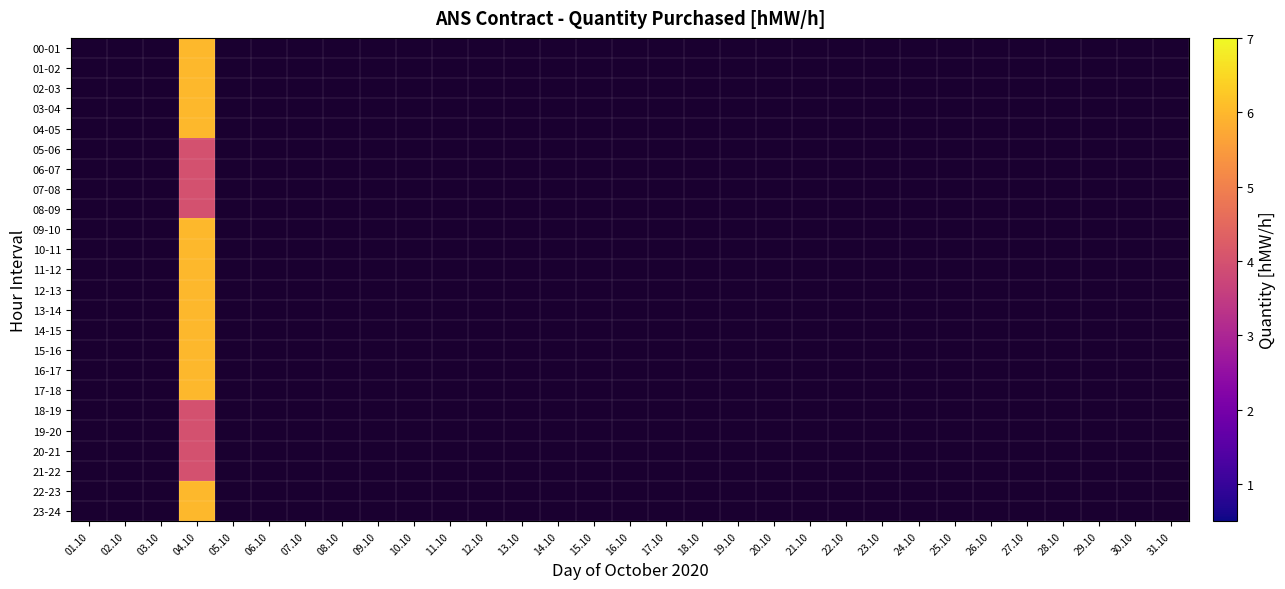

How many distinct data groups are displayed?

24